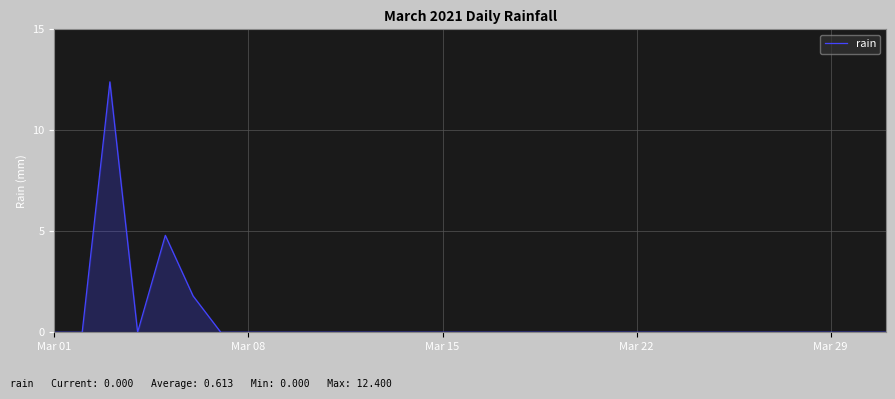

What is the maximum value shown in the chart?

12.4